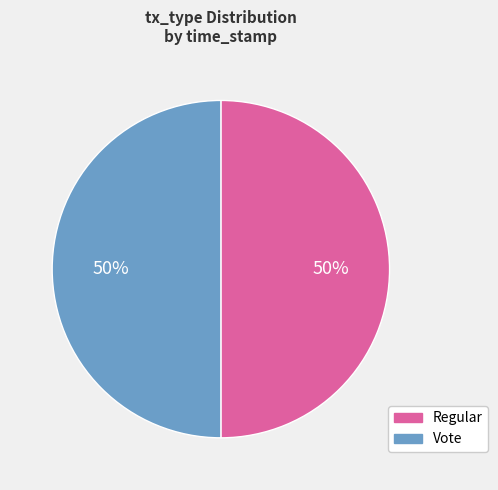

Combined, do Regular and Vote account for over 50%?

Yes